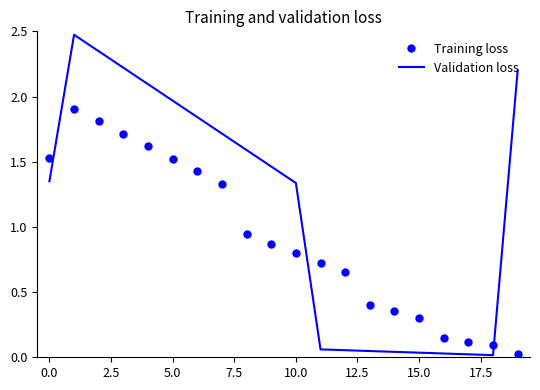

At how many categories does at least one series exceed 2?

5